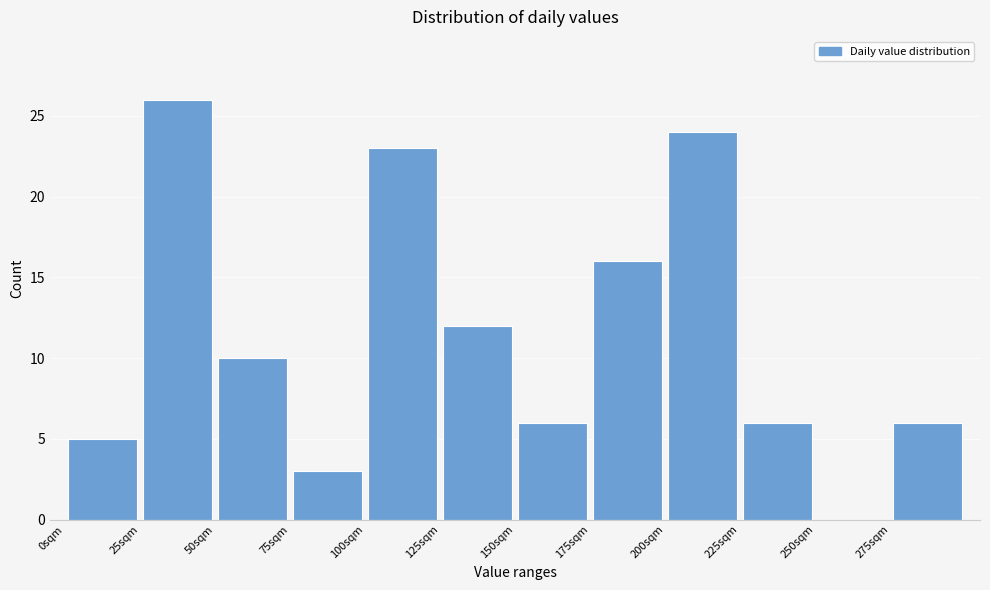

Which range on the x-axis has the tallest bar?

25 to 50